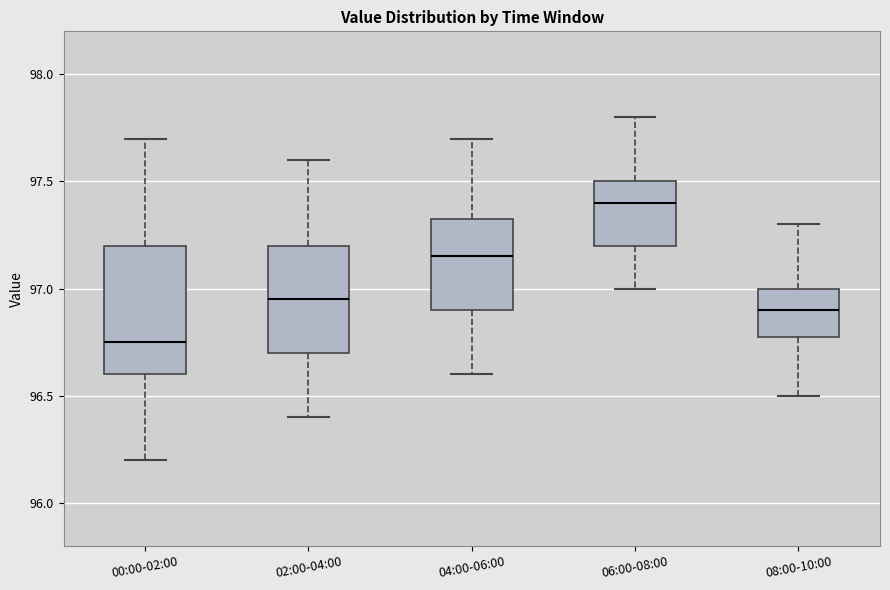

Comparing the boxes themselves (not the whiskers), which one is the tallest?

00:00-02:00